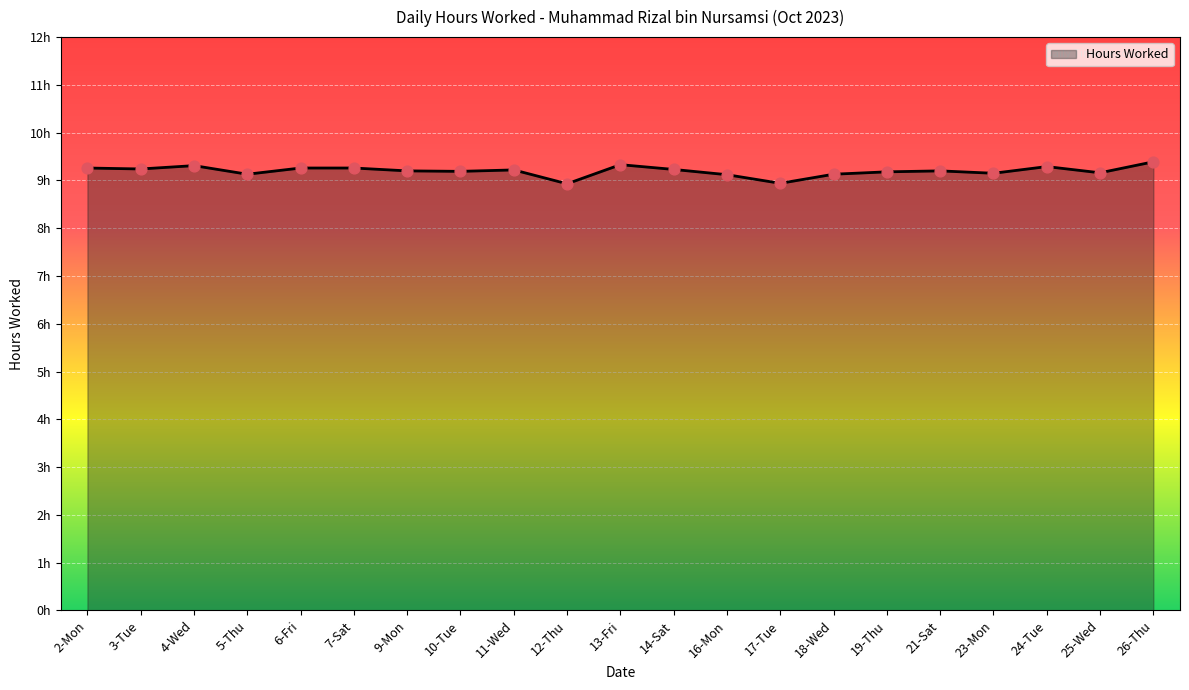

Approximately how many times larger is the value at 26-Thu compared to 17-Tue?

1.1